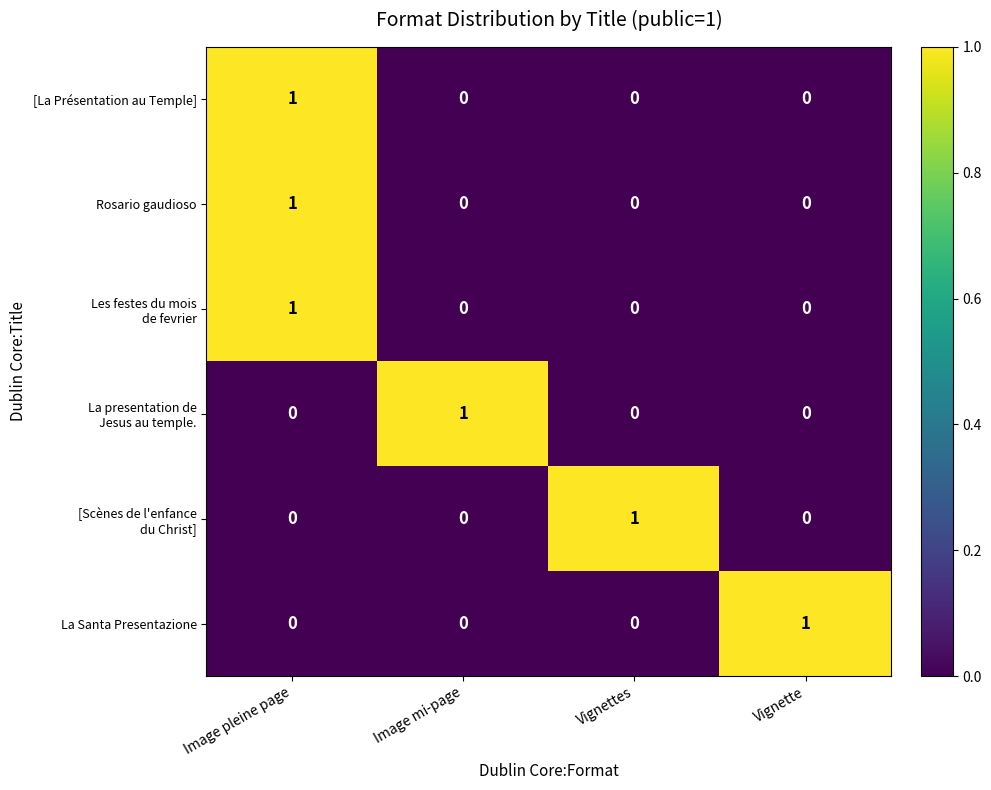

The La Santa Presentazione series shows 1 at Vignette. True or false?

True